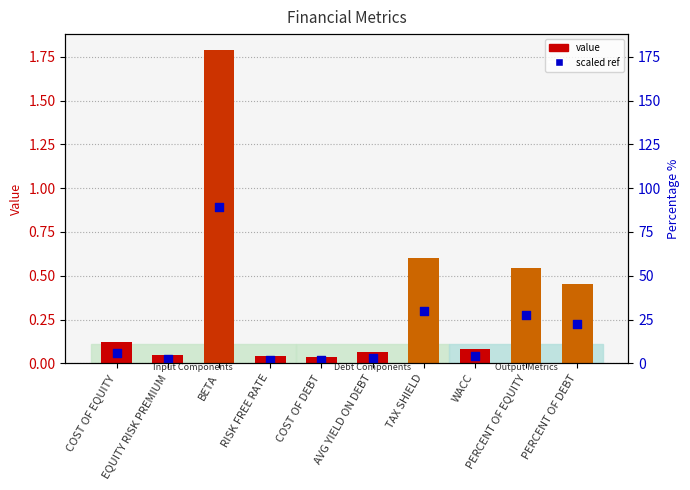

Which series has the largest total across all categories?

value